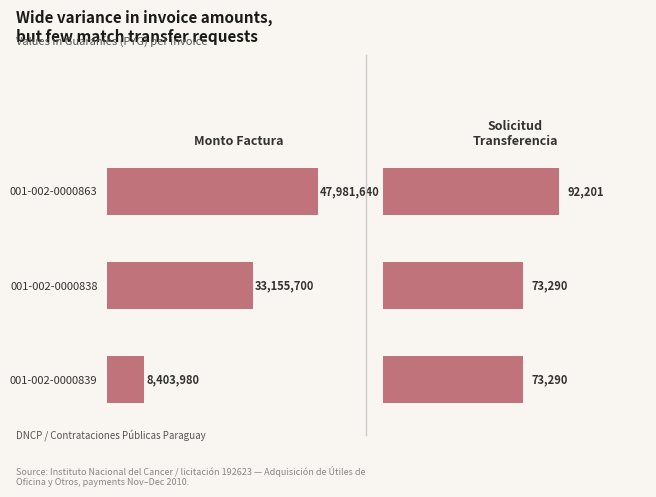

Where is monto_factura nearest to the value 28192810?

1